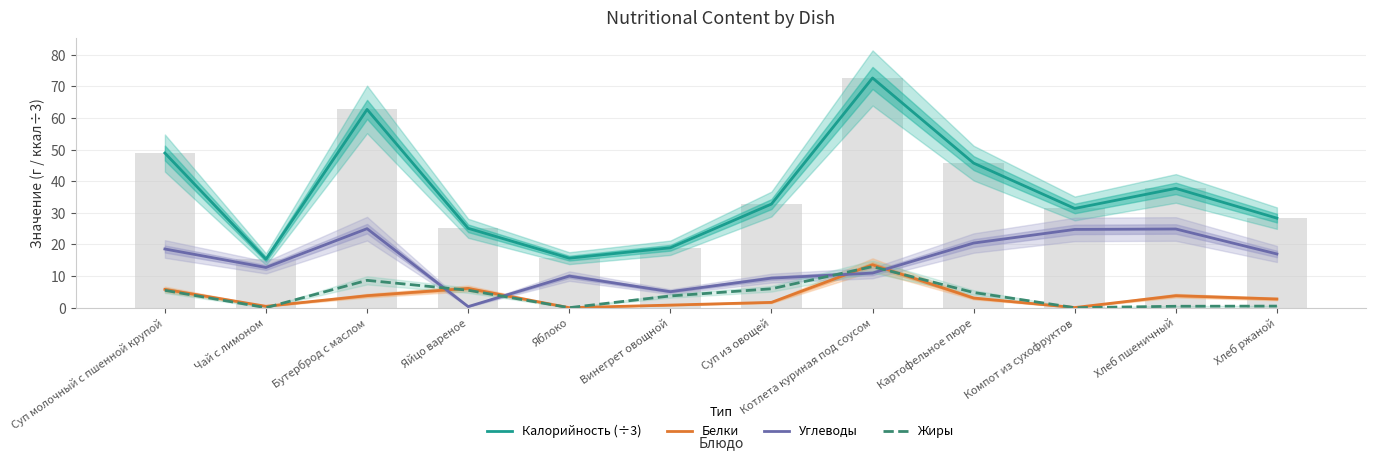

What is the label of the 3rd bar from the right?

Компот из сухофруктов